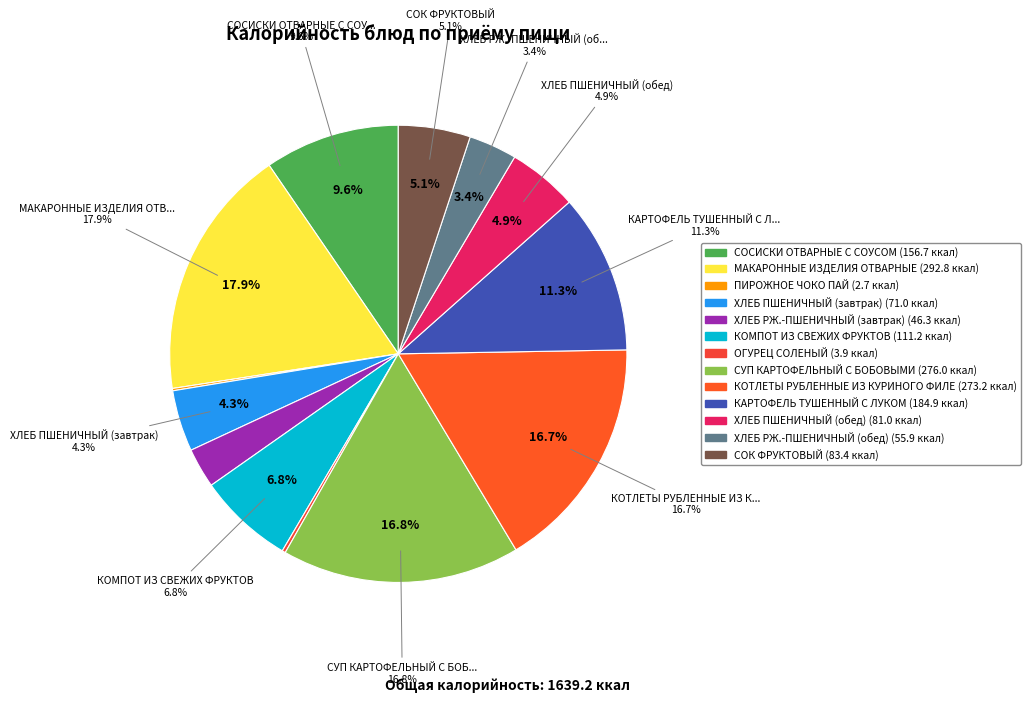

Between ХЛЕБ РЖ.-ПШЕНИЧНЫЙ (завтрак) and МАКАРОННЫЕ ИЗДЕЛИЯ ОТВАРНЫЕ, which is larger?

МАКАРОННЫЕ ИЗДЕЛИЯ ОТВАРНЫЕ